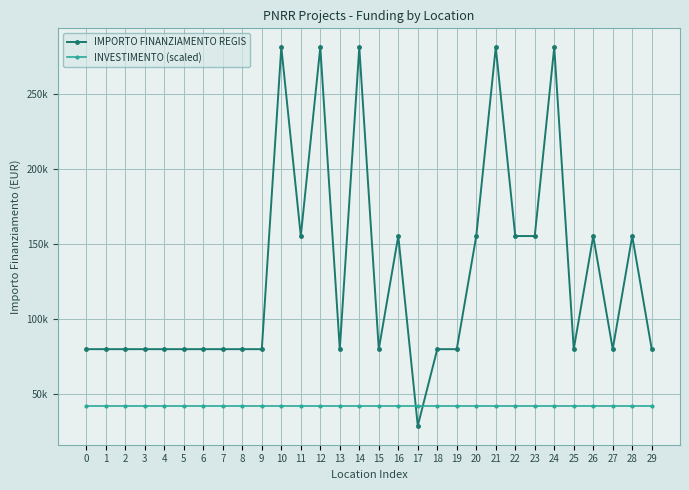

Reading left to right, extract all data points from this chart.

IMPORTO FINANZIAMENTO REGIS: 0=79922.0	1=79922.0	2=79922.0	3=79922.0	4=79922.0	5=79922.0	6=79922.0	7=79922.0	8=79922.0	9=79922.0	10=280932.0	11=155234.0	12=280932.0	13=79922.0	14=280932.0	15=79922.0	16=155234.0	17=28902.0	18=79922.0	19=79922.0	20=155234.0	21=280932.0	22=155234.0	23=155234.0	24=280932.0	25=79922.0	26=155234.0	27=79922.0	28=155234.0	29=79922.0
INVESTIMENTO (scaled): 0=42139.8	1=42139.8	2=42139.8	3=42139.8	4=42139.8	5=42139.8	6=42139.8	7=42139.8	8=42139.8	9=42139.8	10=42139.8	11=42139.8	12=42139.8	13=42139.8	14=42139.8	15=42139.8	16=42139.8	17=42139.8	18=42139.8	19=42139.8	20=42139.8	21=42139.8	22=42139.8	23=42139.8	24=42139.8	25=42139.8	26=42139.8	27=42139.8	28=42139.8	29=42139.8